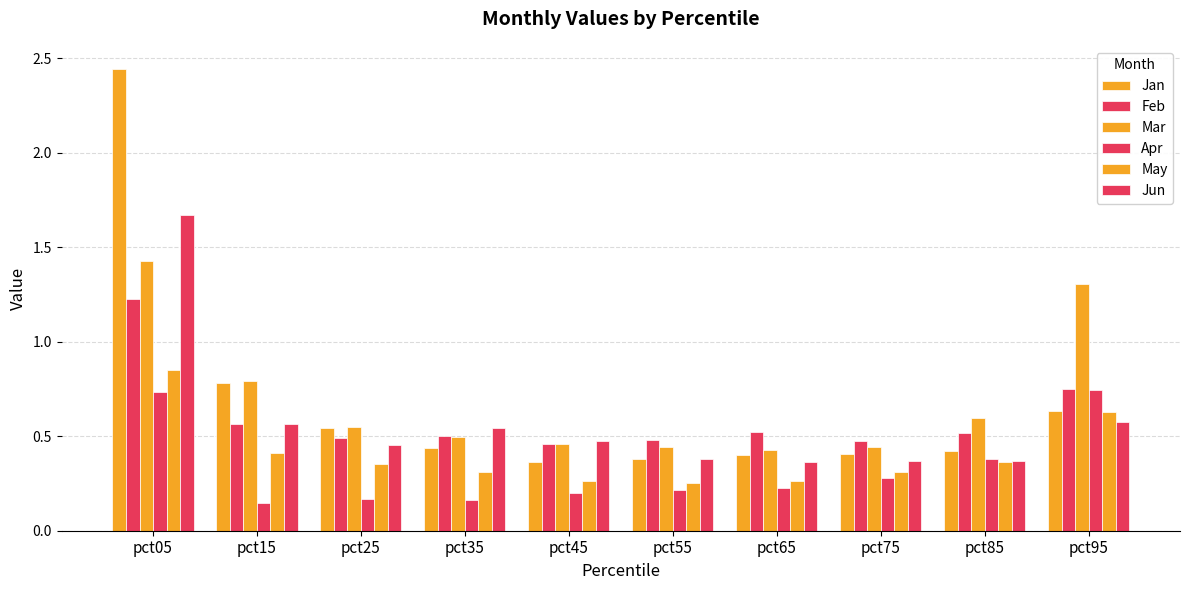

What is the sum of all Mar values?

6.9